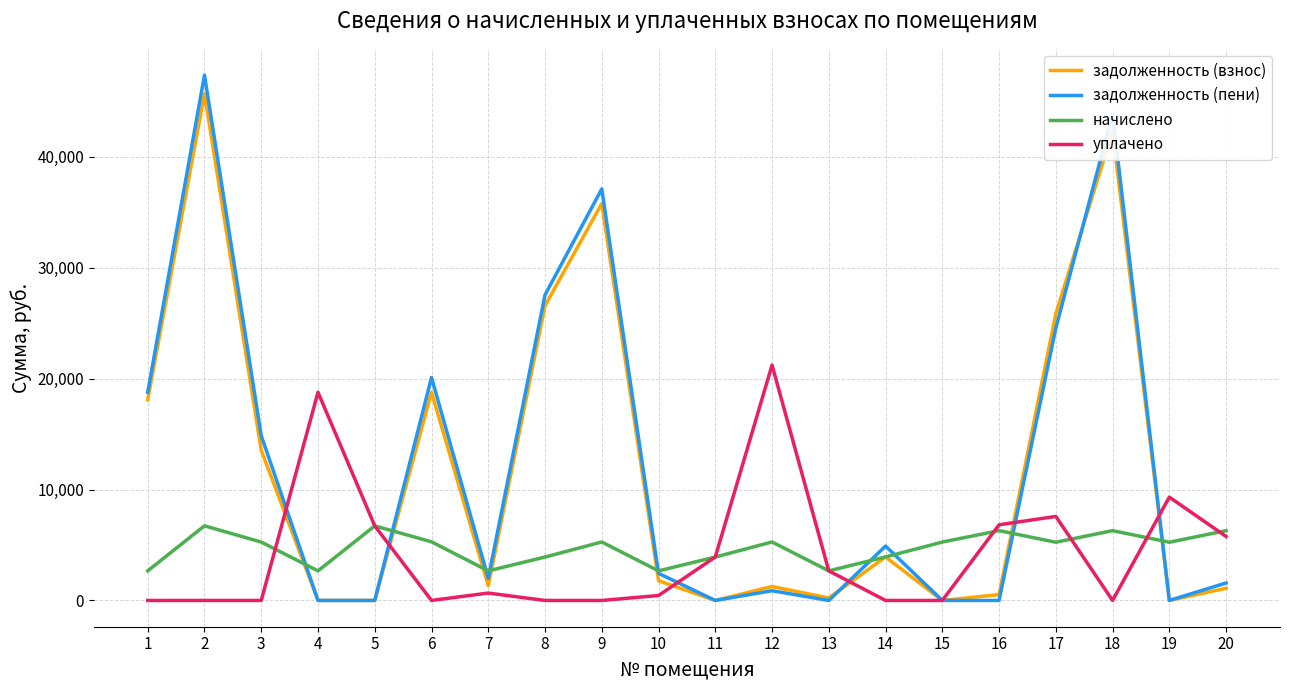

Is the value of задолженность (взнос) at 2 greater than the value of уплачено at 3?

Yes